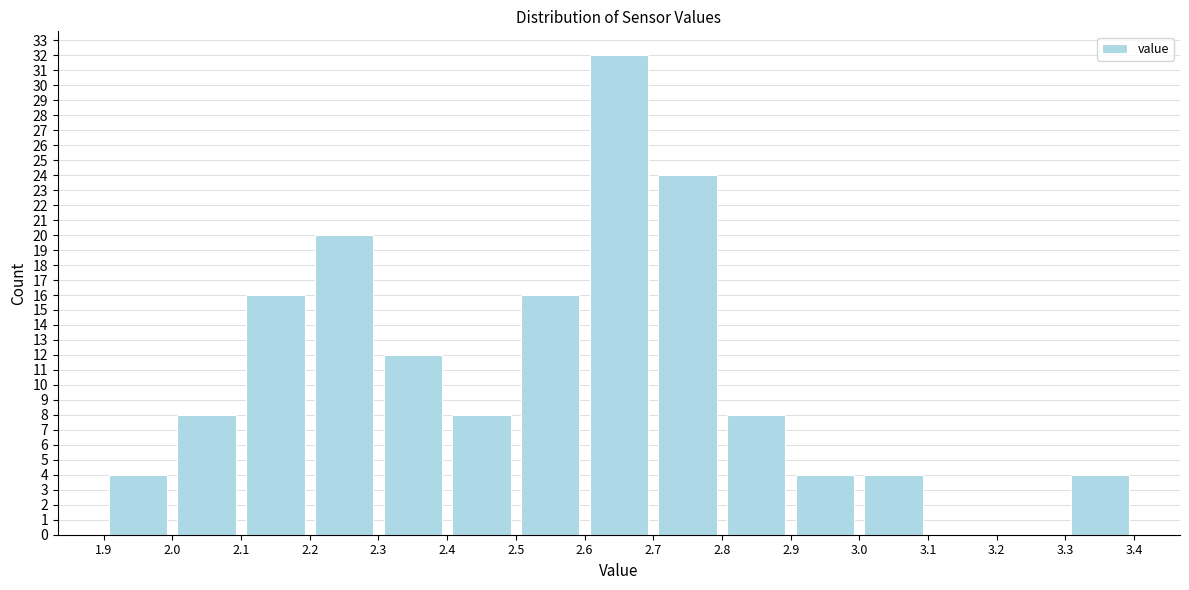

Which range on the x-axis has the tallest bar?

2.6 to 2.7